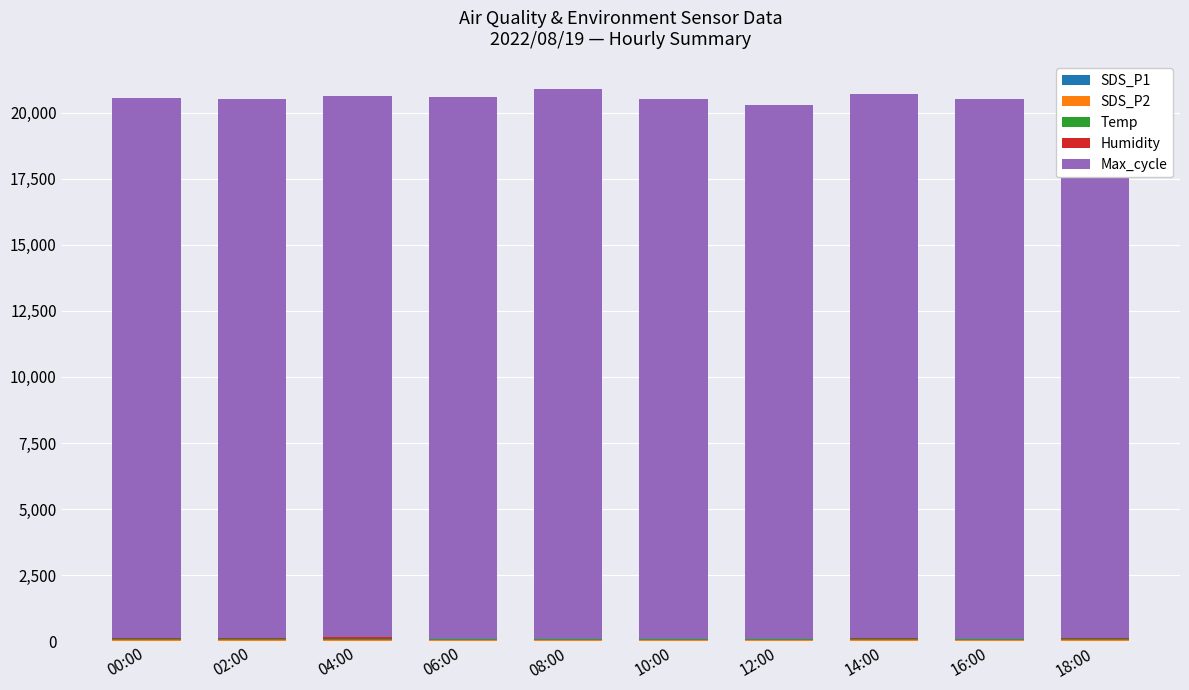

Are the bars horizontal?

No